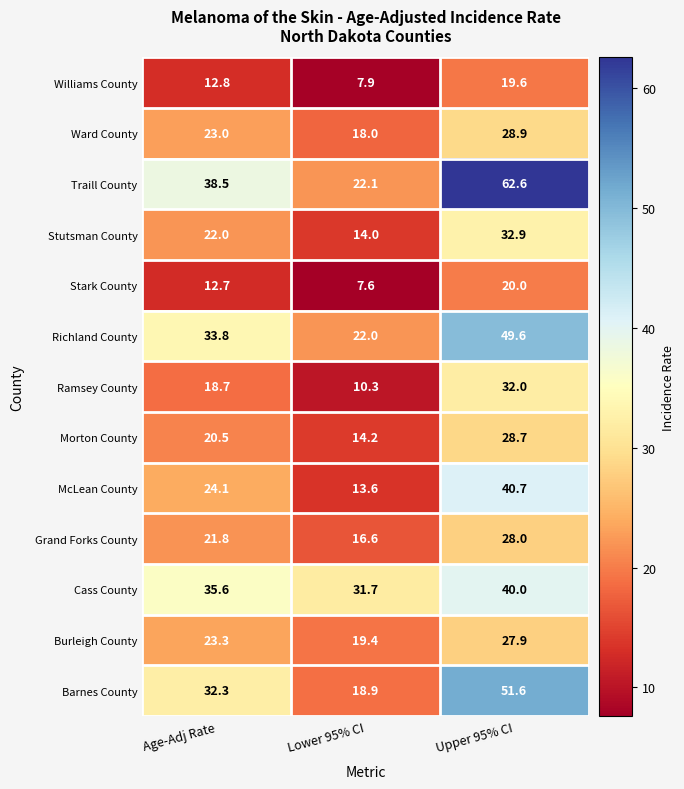

What is the average value of the Cass County series?

35.8